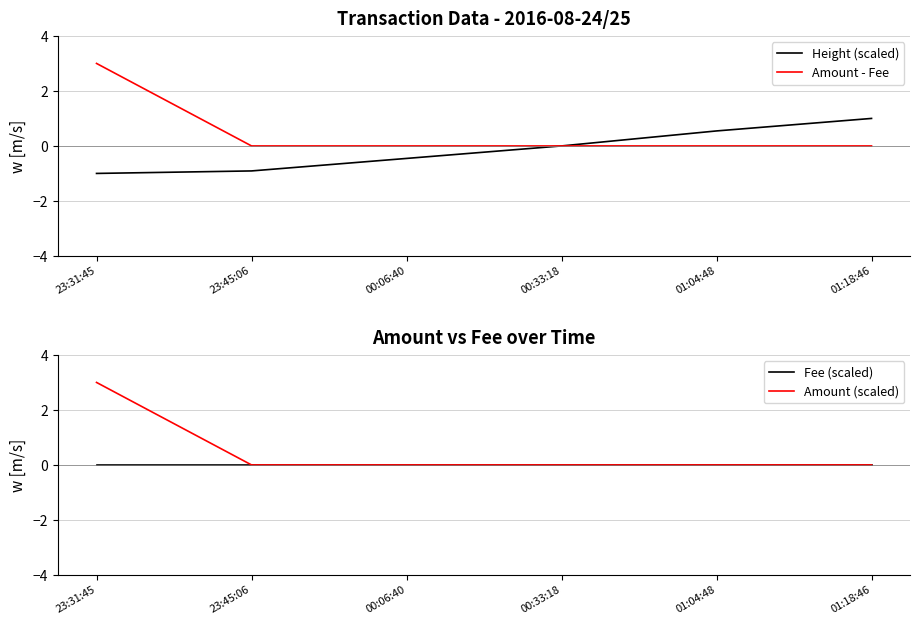

List the series in order of their peak value, highest first.

Amount - Fee, Amount (scaled), Height (scaled), Fee (scaled)